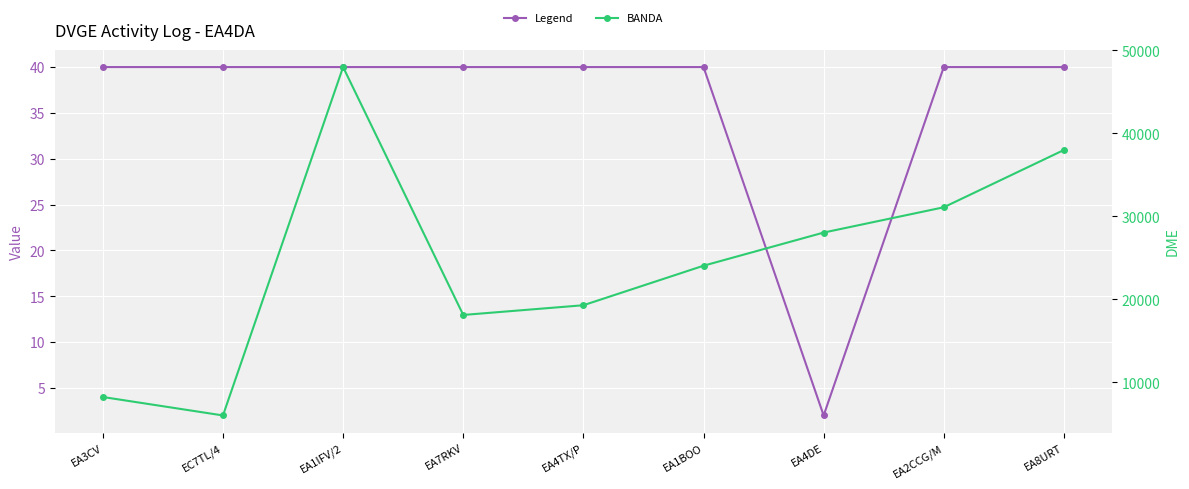

List the series in order of their peak value, lowest first.

BANDA, DME